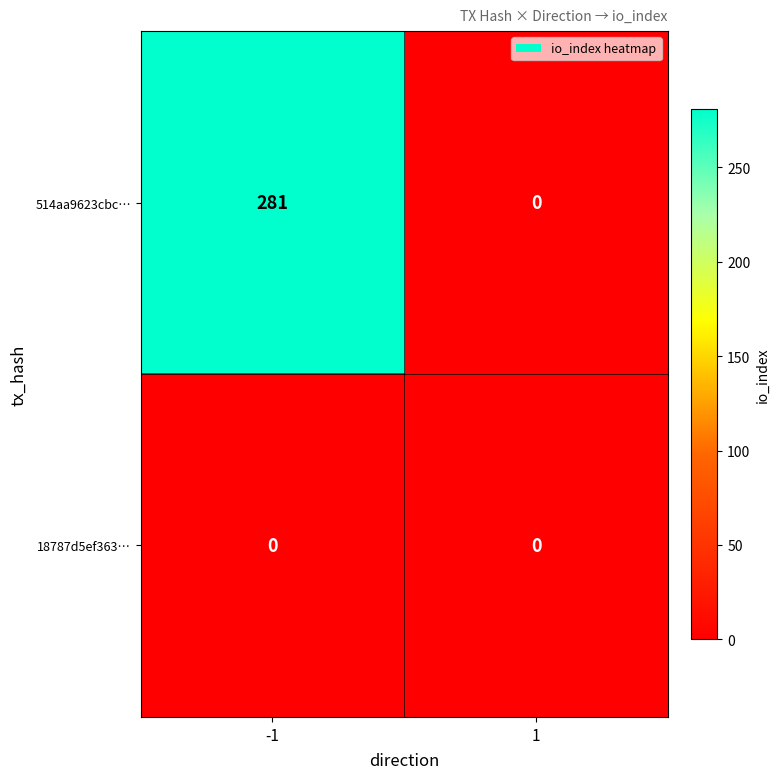

Which series has the widest spread of values?

514aa9623cbc…